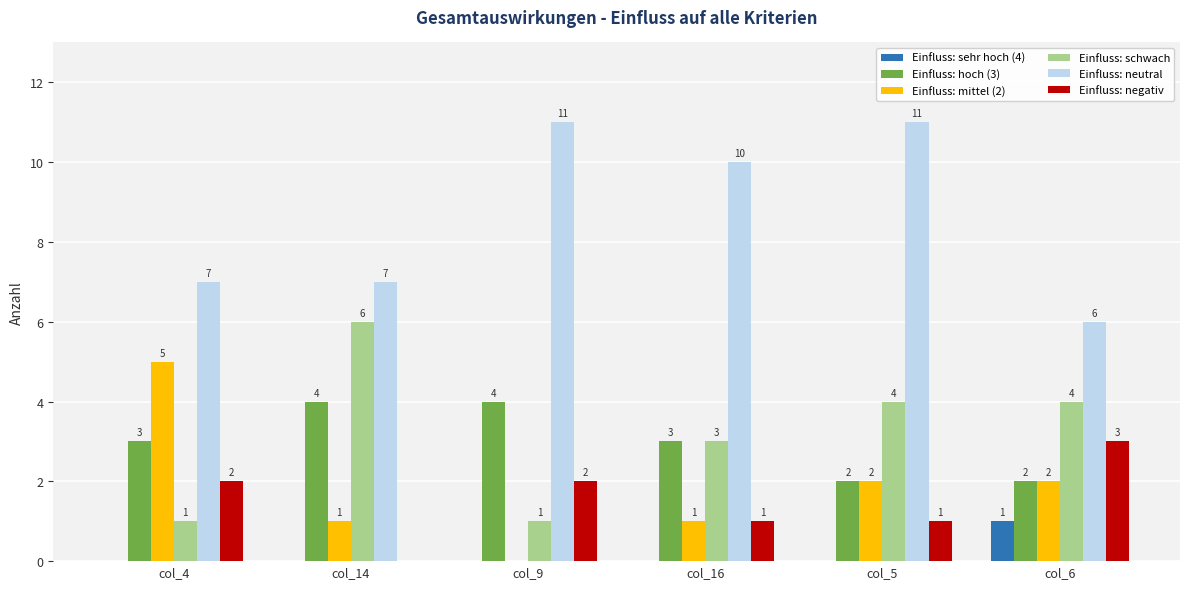

Reading left to right, transcribe all the data shown in this chart.

Einfluss: sehr hoch (4): 0	0	0	0	0	1
Einfluss: hoch (3): 3	4	4	3	2	2
Einfluss: mittel (2): 5	1	0	1	2	2
Einfluss: schwach: 1	6	1	3	4	4
Einfluss: neutral: 7	7	11	10	11	6
Einfluss: negativ: 2	0	2	1	1	3